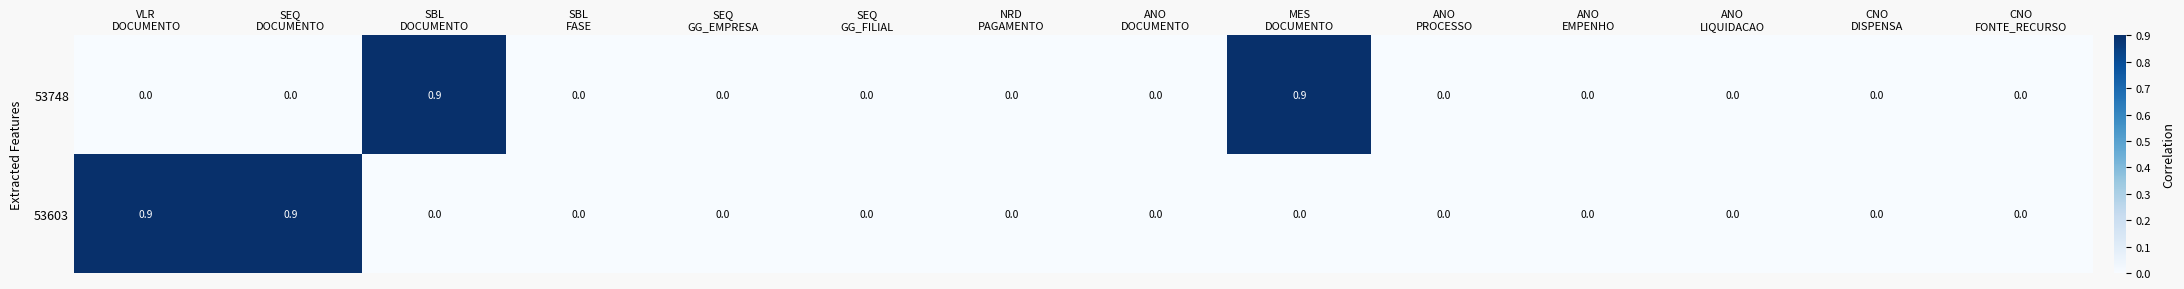

How many 53603 values are between 0 and 1?

14